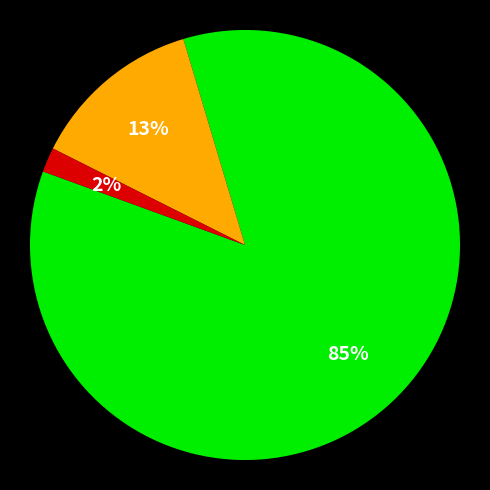

Count the number of slices in the pie.

3